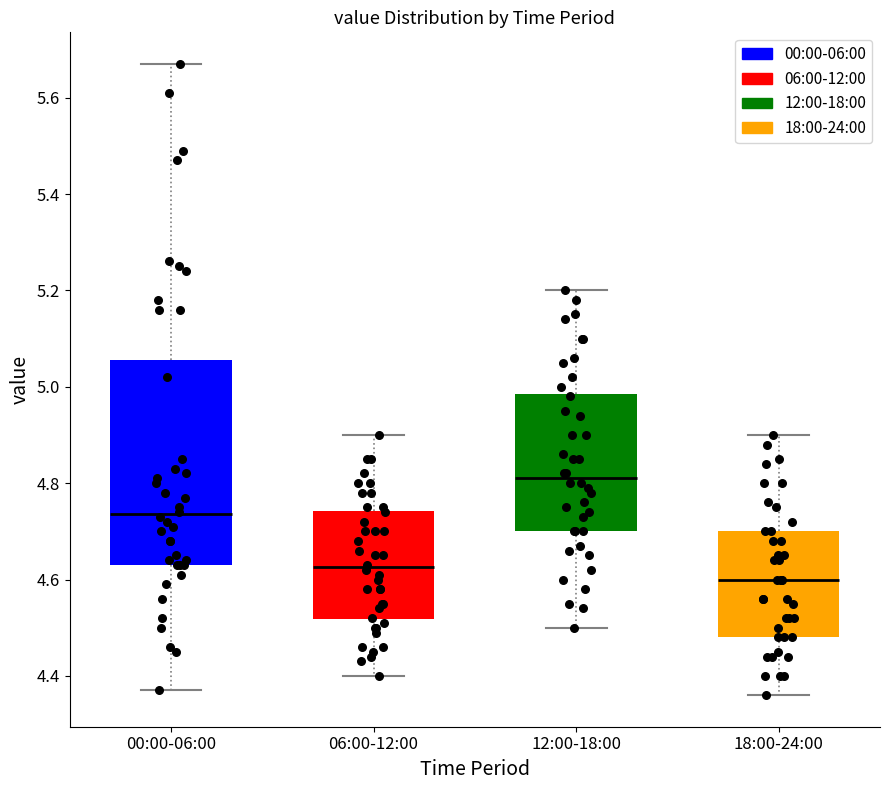

Reading left to right, transcribe this box plot: for each box, give where its median line is, the range the box spans, and where its two whiskers end, as read against the y-axis. The values are not printed on the chart, so give them approximately, as read against the axis.

00:00-06:00: median 4.74, box 4.64 to 5.06, whiskers 4.38 to 5.68
06:00-12:00: median 4.62, box 4.52 to 4.74, whiskers 4.40 to 4.90
12:00-18:00: median 4.82, box 4.70 to 4.98, whiskers 4.50 to 5.20
18:00-24:00: median 4.60, box 4.48 to 4.70, whiskers 4.36 to 4.90